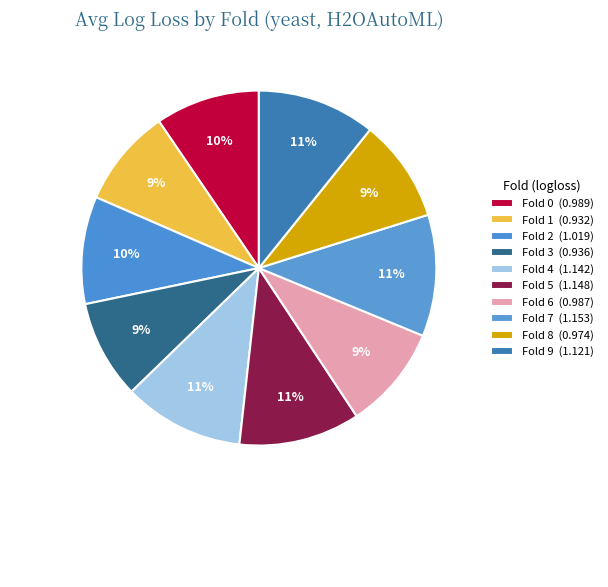

Is there a majority slice in this chart?

No